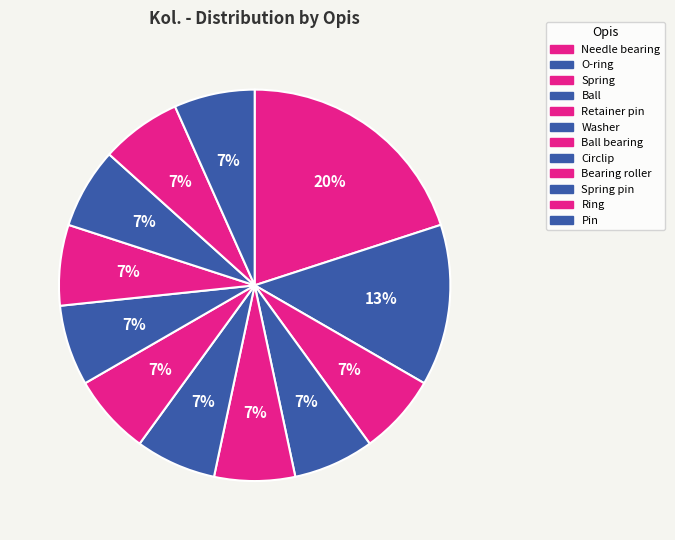

The Ring slice represents 7% of the pie. True or false?

True